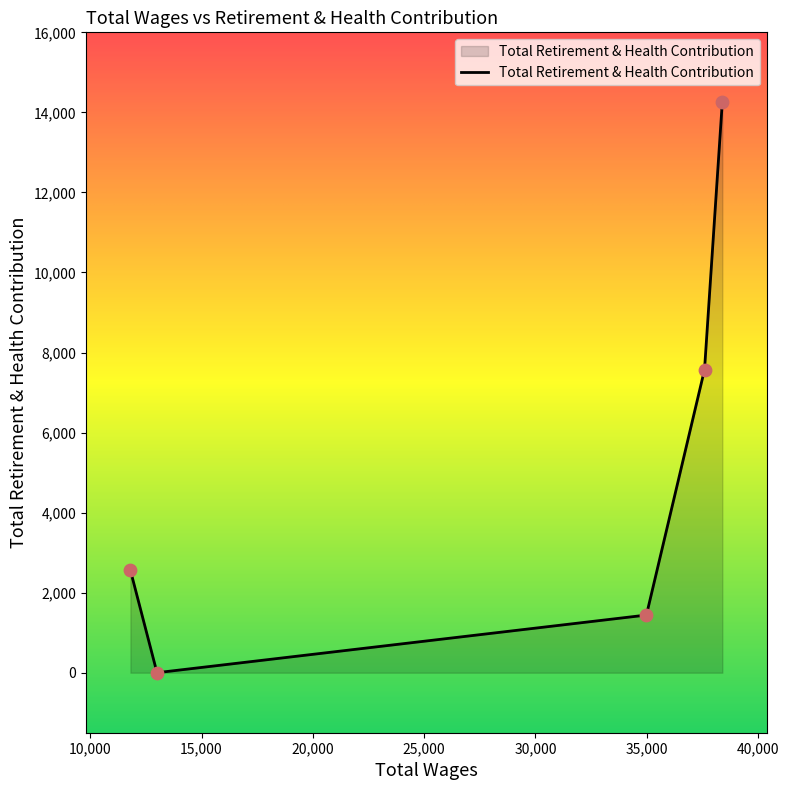

What is the average value?

5168